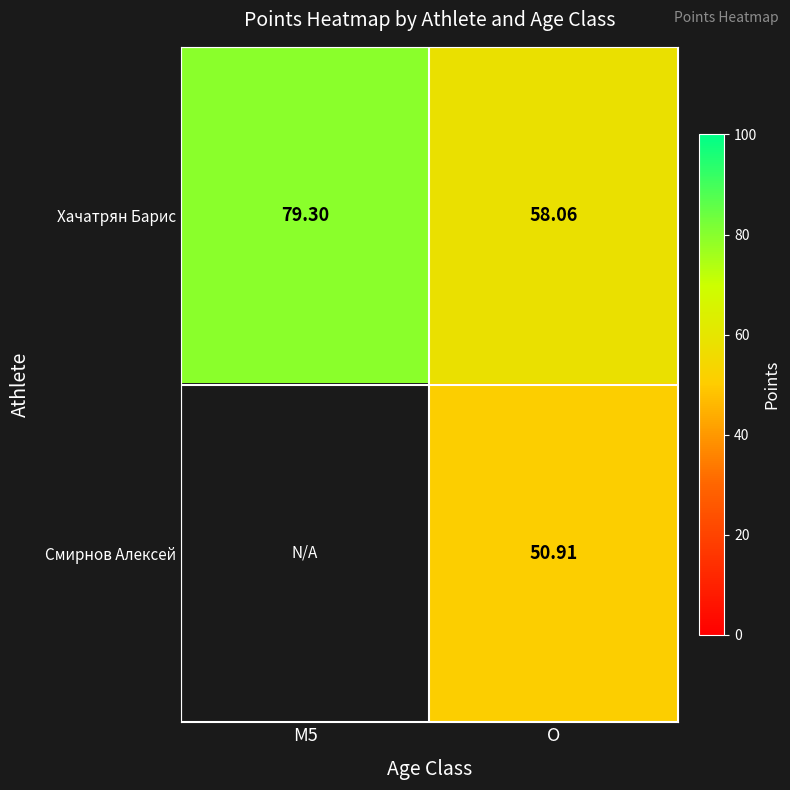

At how many categories does at least one series exceed 55?

2